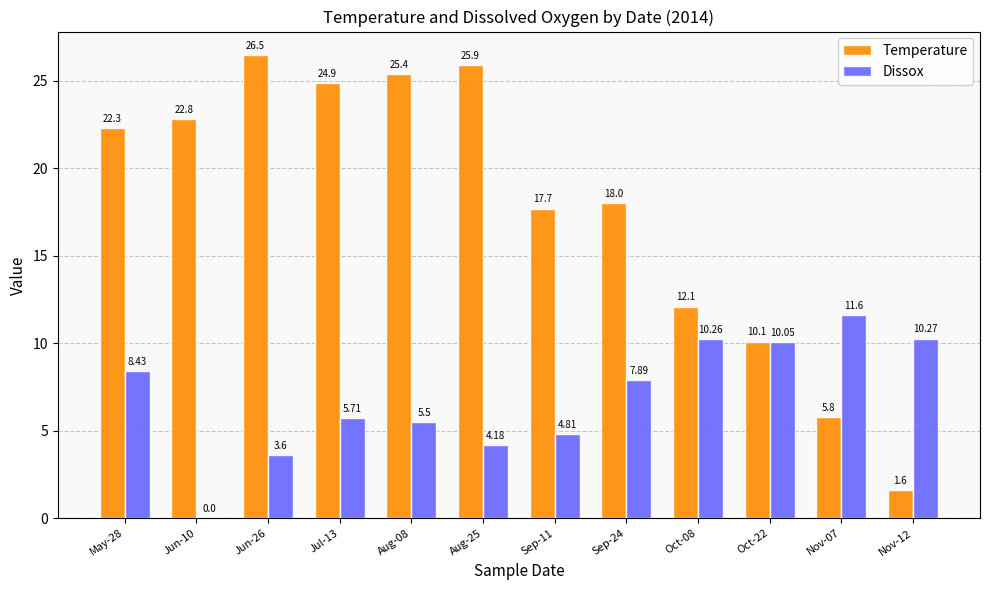

Is the value of Dissox at Oct-22 greater than the value of Temperature at Sep-11?

No